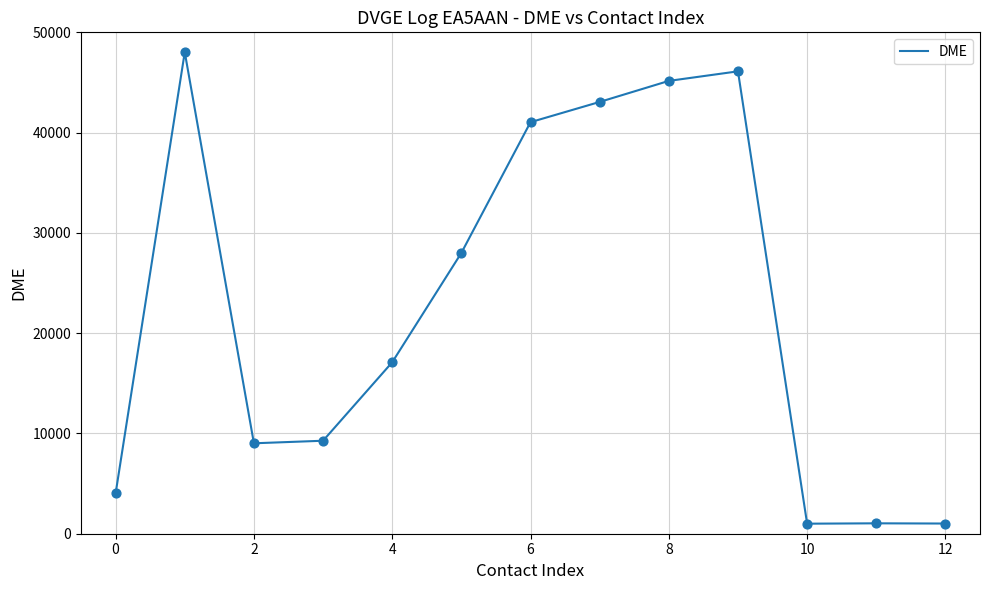

What is the difference between the maximum and minimum values?

47021